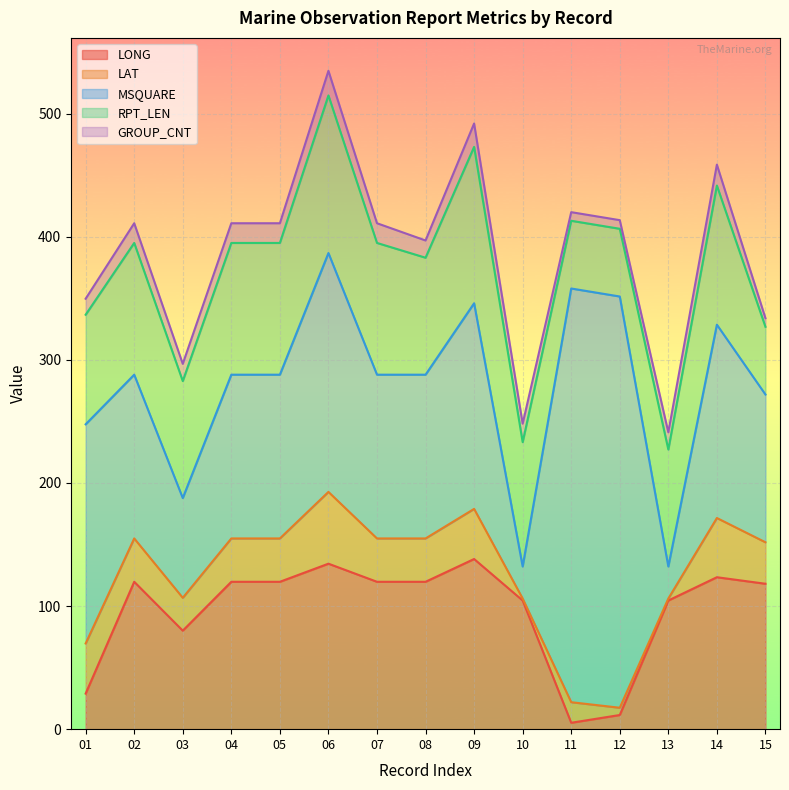

How many times do MSQUARE and LONG cross each other?

4